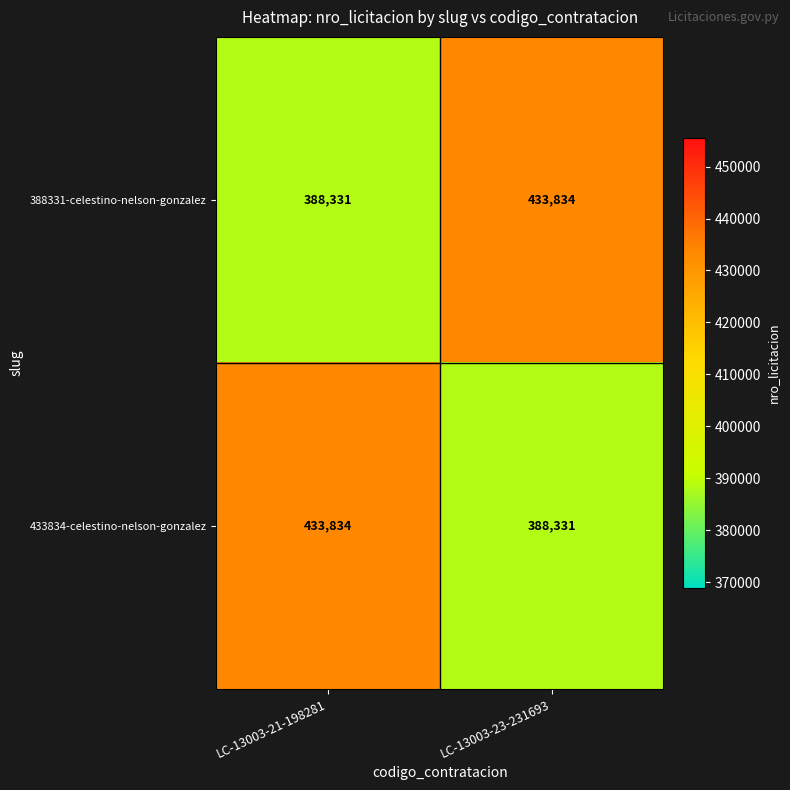

What is the spread (max minus min) of values at LC-13003-21-198281?

45503